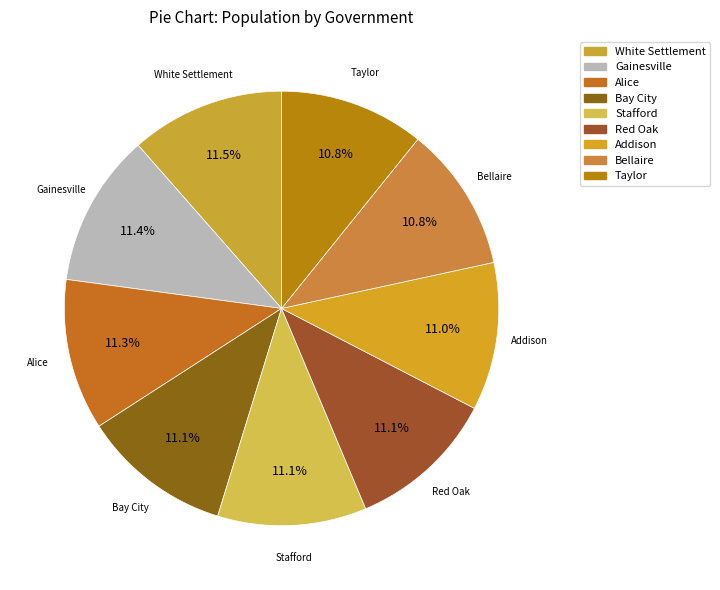

Combined, do Red Oak and Addison account for over 50%?

No